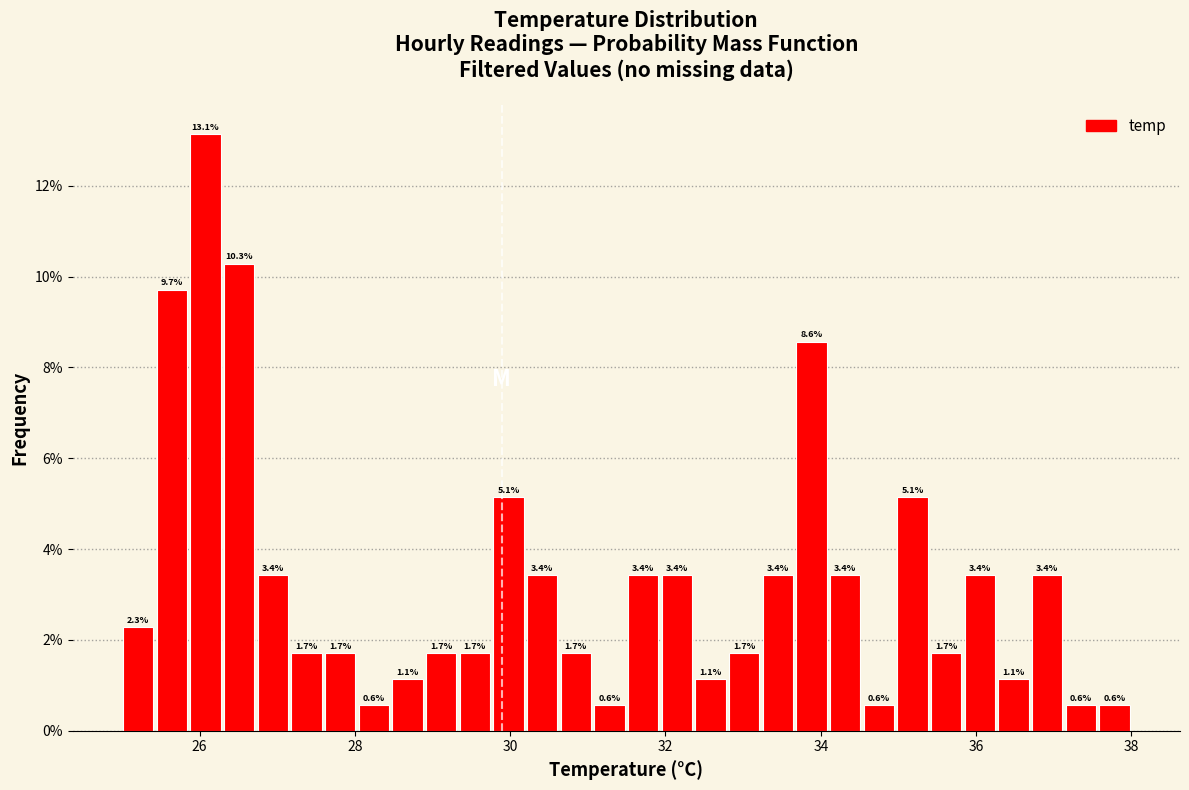

Read against the x-axis, roughly where is the centre of the tallest bar?

26.0